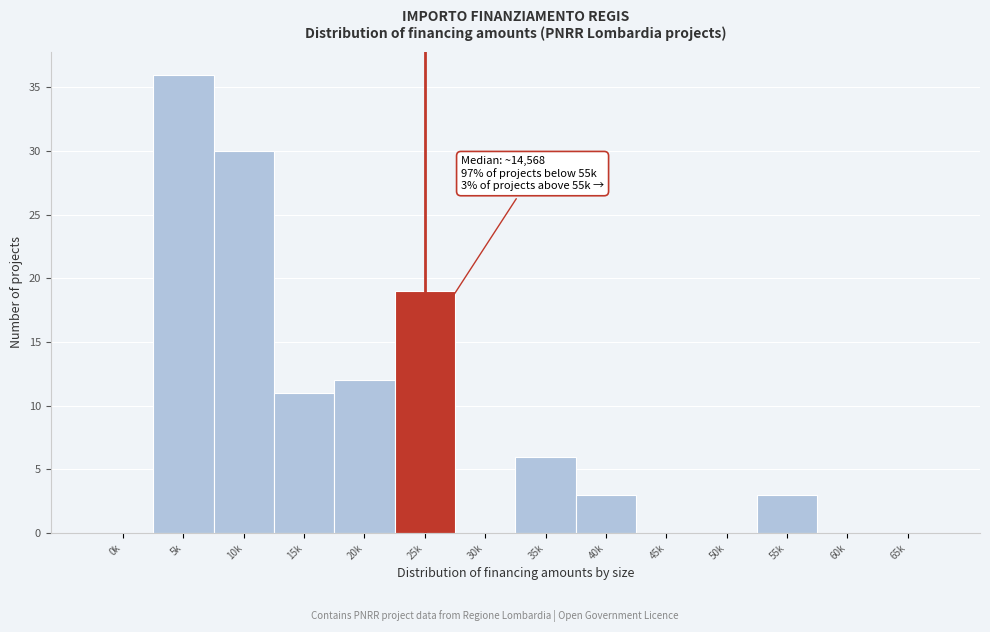

Reading right to left, extract all data points from this chart.

65k=0	60k=0	55k=3	50k=0	45k=0	40k=3	35k=6	30k=0	25k=19	20k=12	15k=11	10k=30	5k=36	0k=0